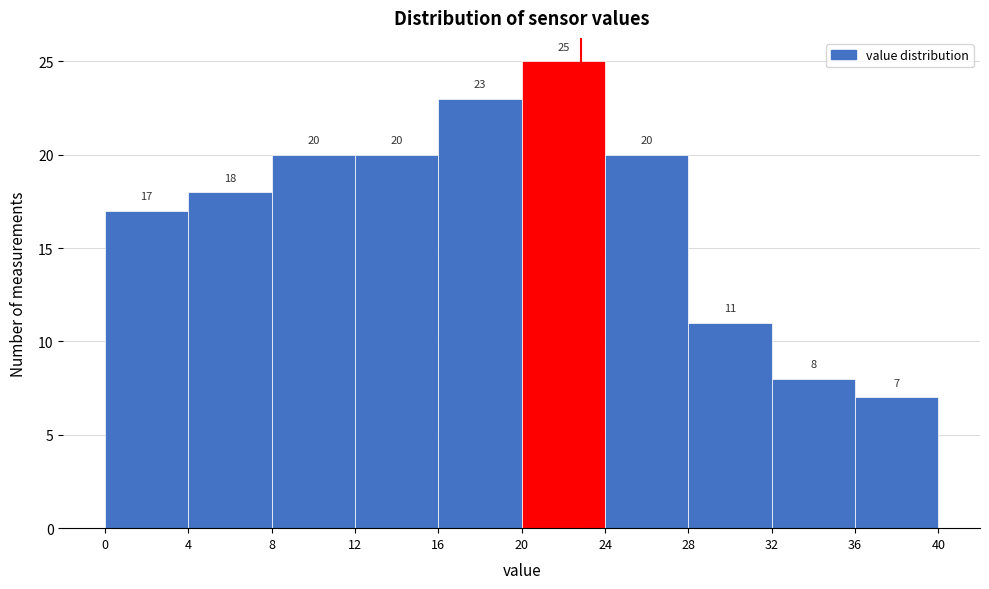

Reading left to right, transcribe this chart: for each bar, give the range it covers on the x-axis and its height.

0 to 4: 17
4 to 8: 18
8 to 12: 20
12 to 16: 20
16 to 20: 23
20 to 24: 25
24 to 28: 20
28 to 32: 11
32 to 36: 8
36 to 40: 7